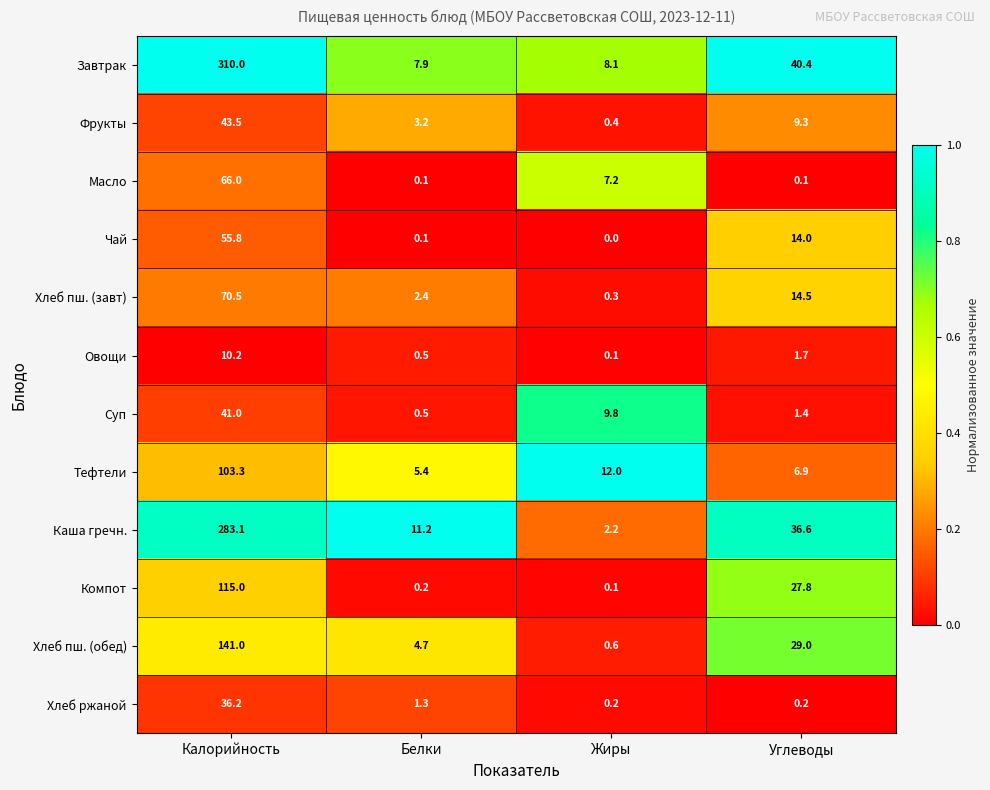

Between Жиры and Углеводы, which series saw the biggest shift?

Каша гречн.